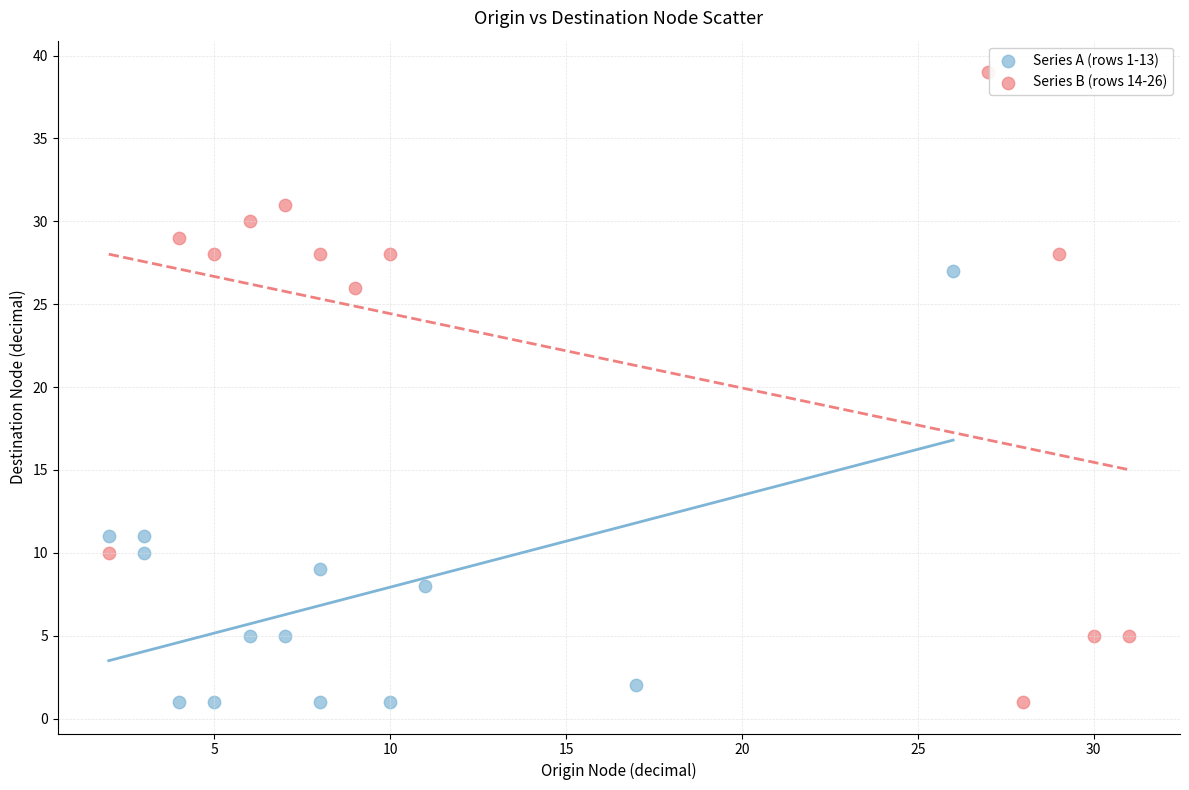

Which series has the largest Y range (max minus min)?

Series B (rows 14-26)